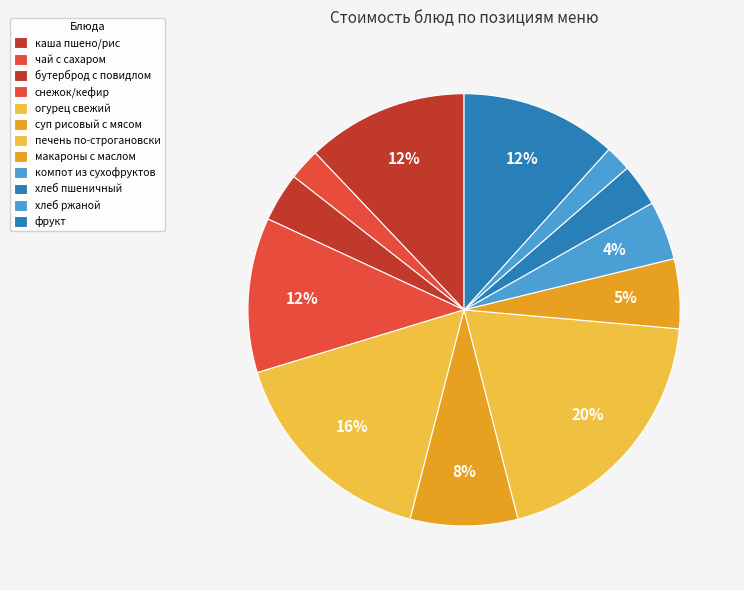

To the nearest percent, what is the average slice percentage?

8%